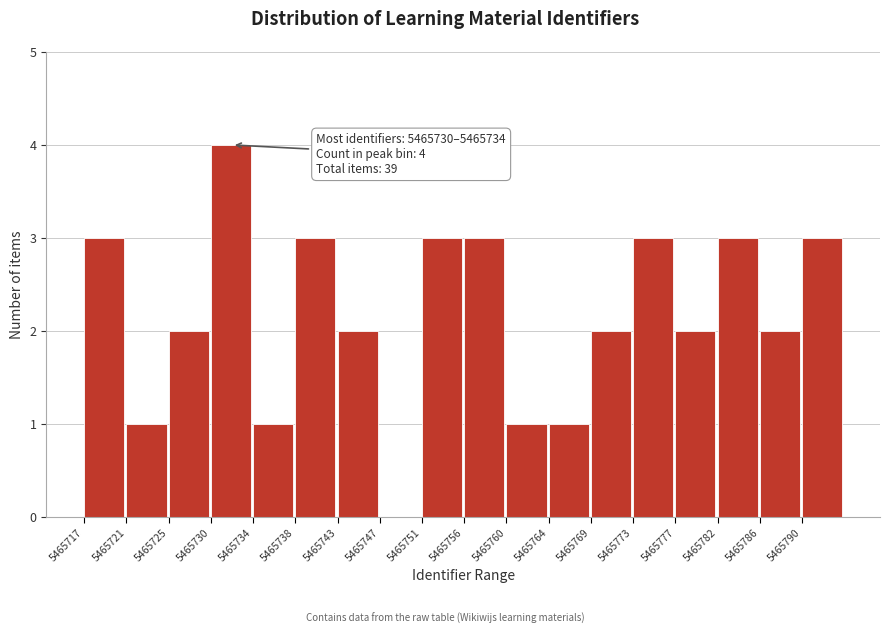

Which range on the x-axis has the tallest bar?

5465730.0 to 5465734.5